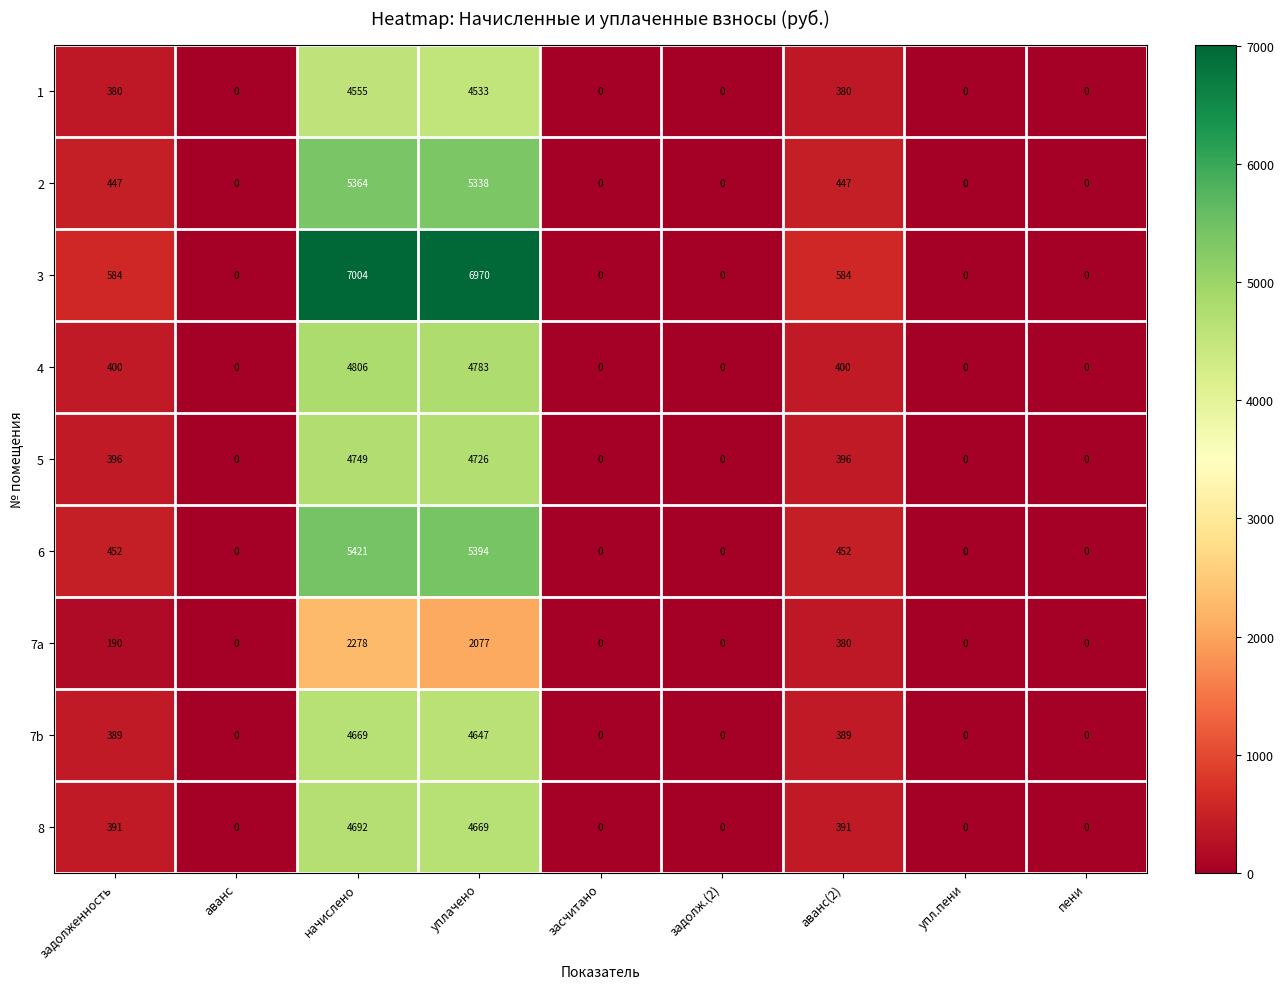

Between уплачено and задолж.(2), which series saw the biggest shift?

3